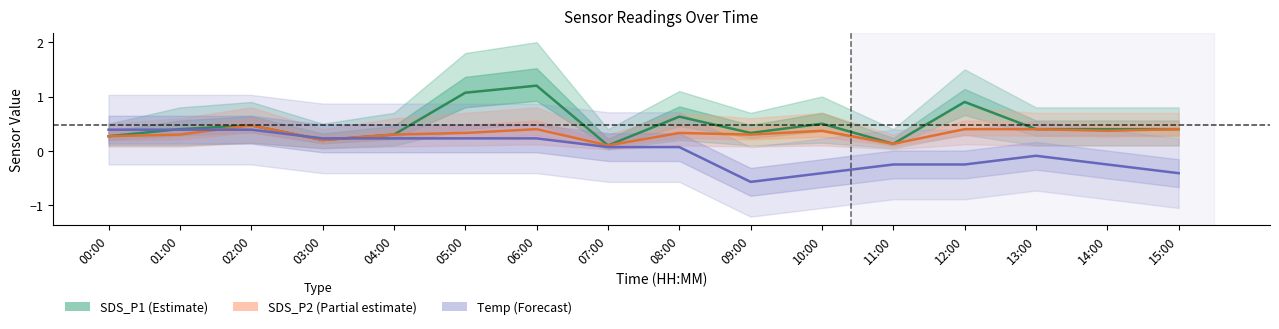

At which label is SDS_P2 (Partial estimate) closest to 0?

07:00